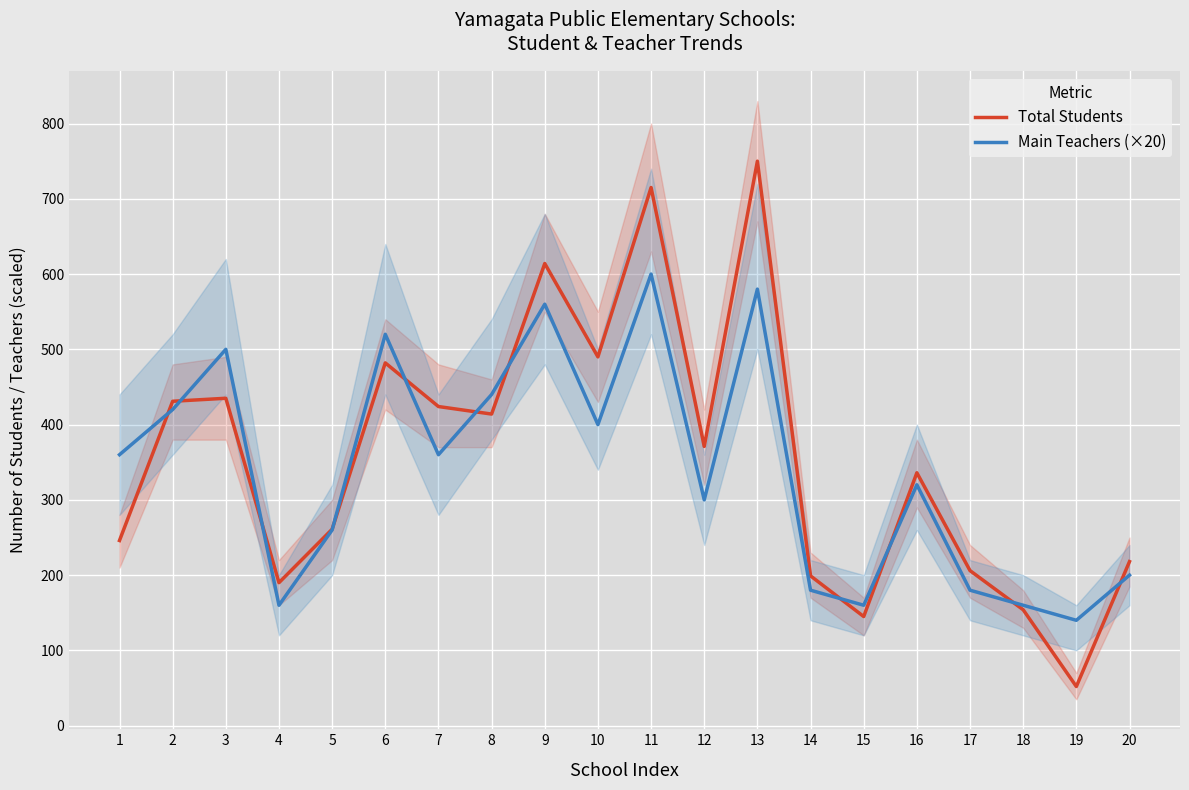

What is the difference between the Main Teachers (×20) values at 18 and 14?

20